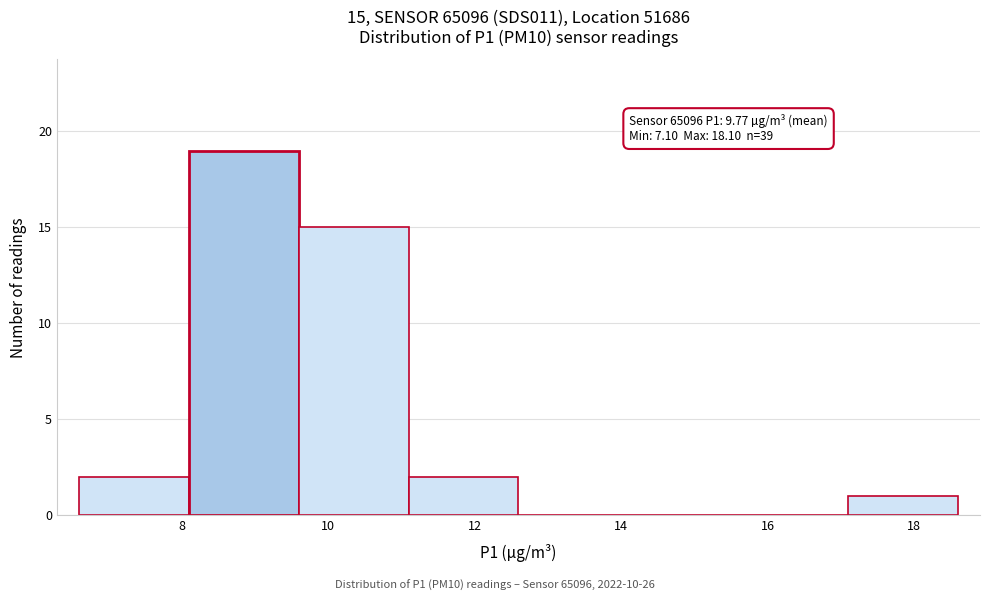

Over which range of the x-axis is the bar tallest?

8.1 to 9.6